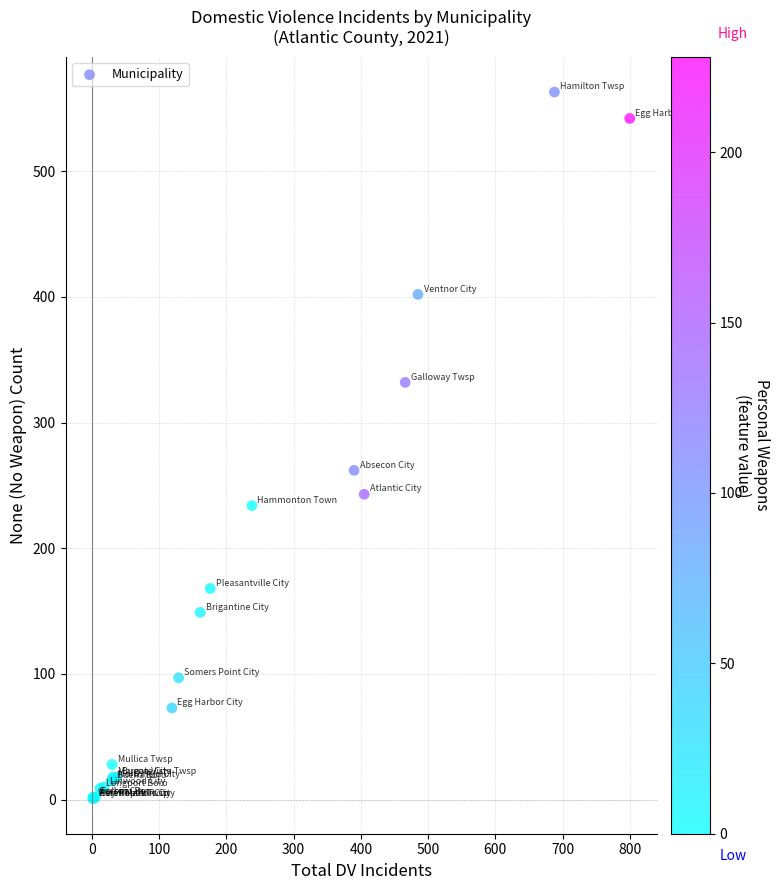

What Y value in the scatter plot is closest to 282?

262